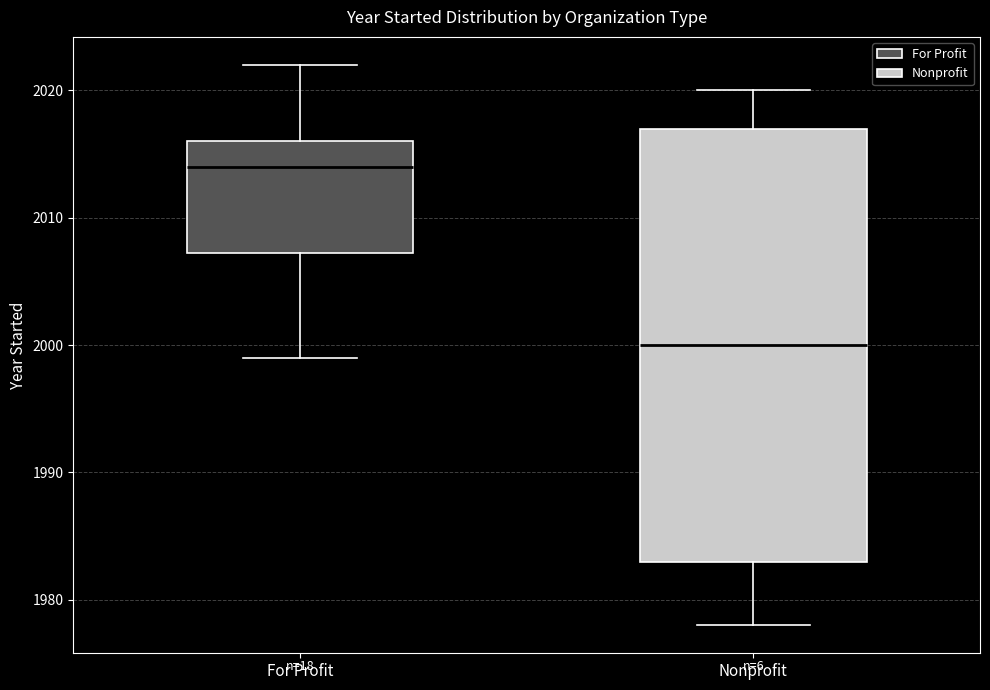

Reading left to right, transcribe this box plot: for each box, give where its median line is, the range the box spans, and where its two whiskers end, as read against the y-axis. The values are not printed on the chart, so give them approximately, as read against the axis.

For Profit: median 2014, box 2007 to 2016, whiskers 1999 to 2022
Nonprofit: median 2000, box 1983 to 2017, whiskers 1978 to 2020